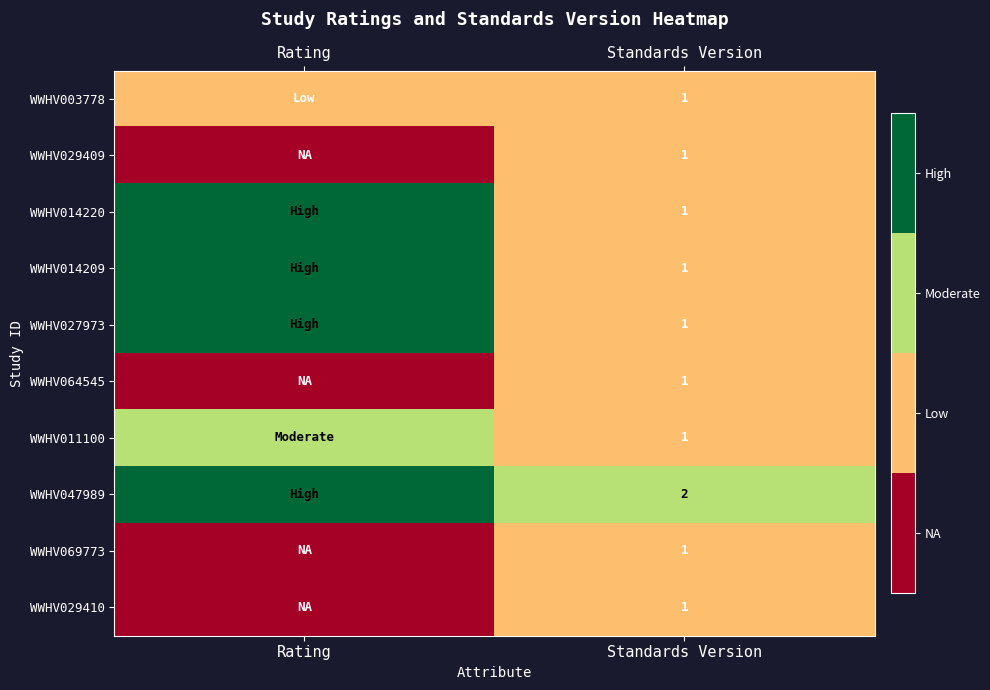

At how many categories does at least one series exceed 0?

2